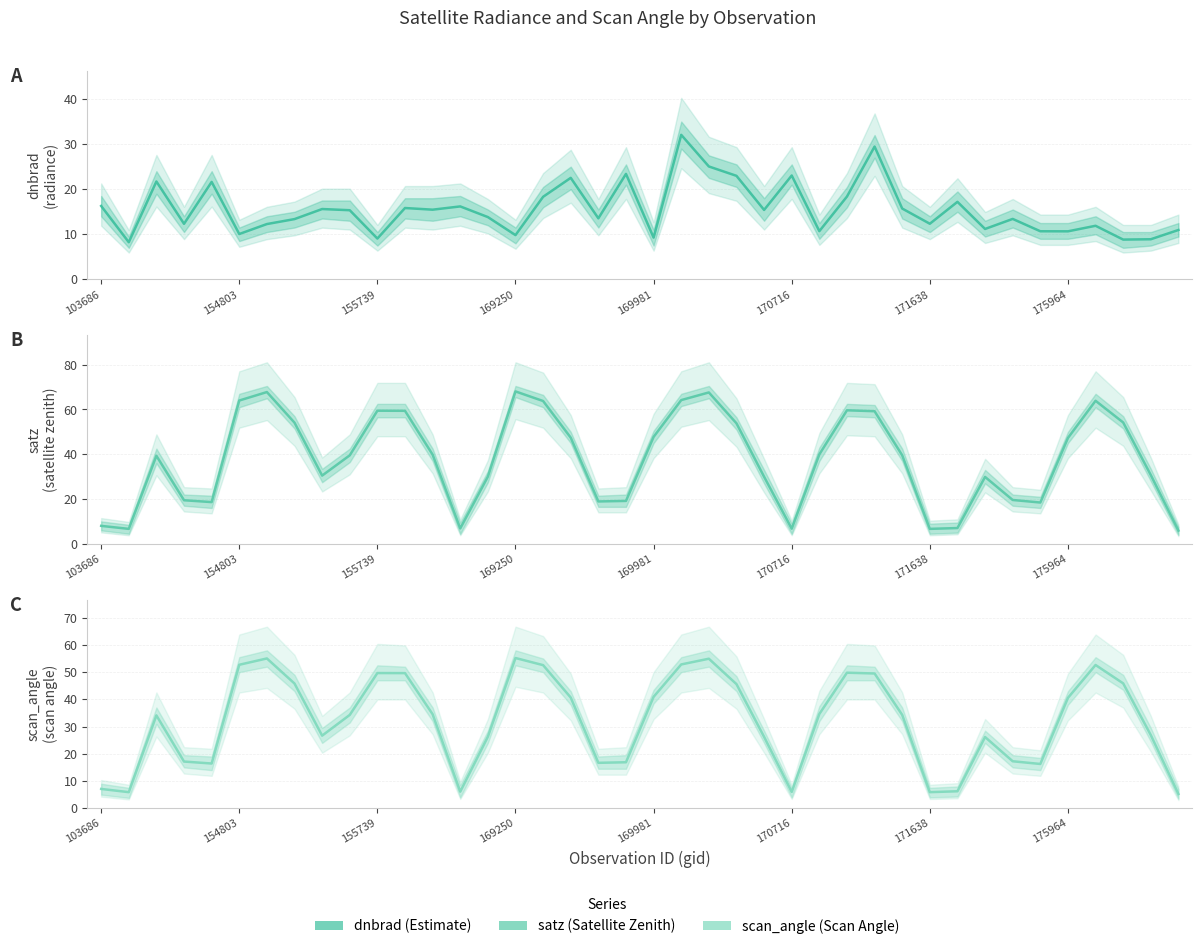

What is the spread (max minus min) of values at 24?

14.5